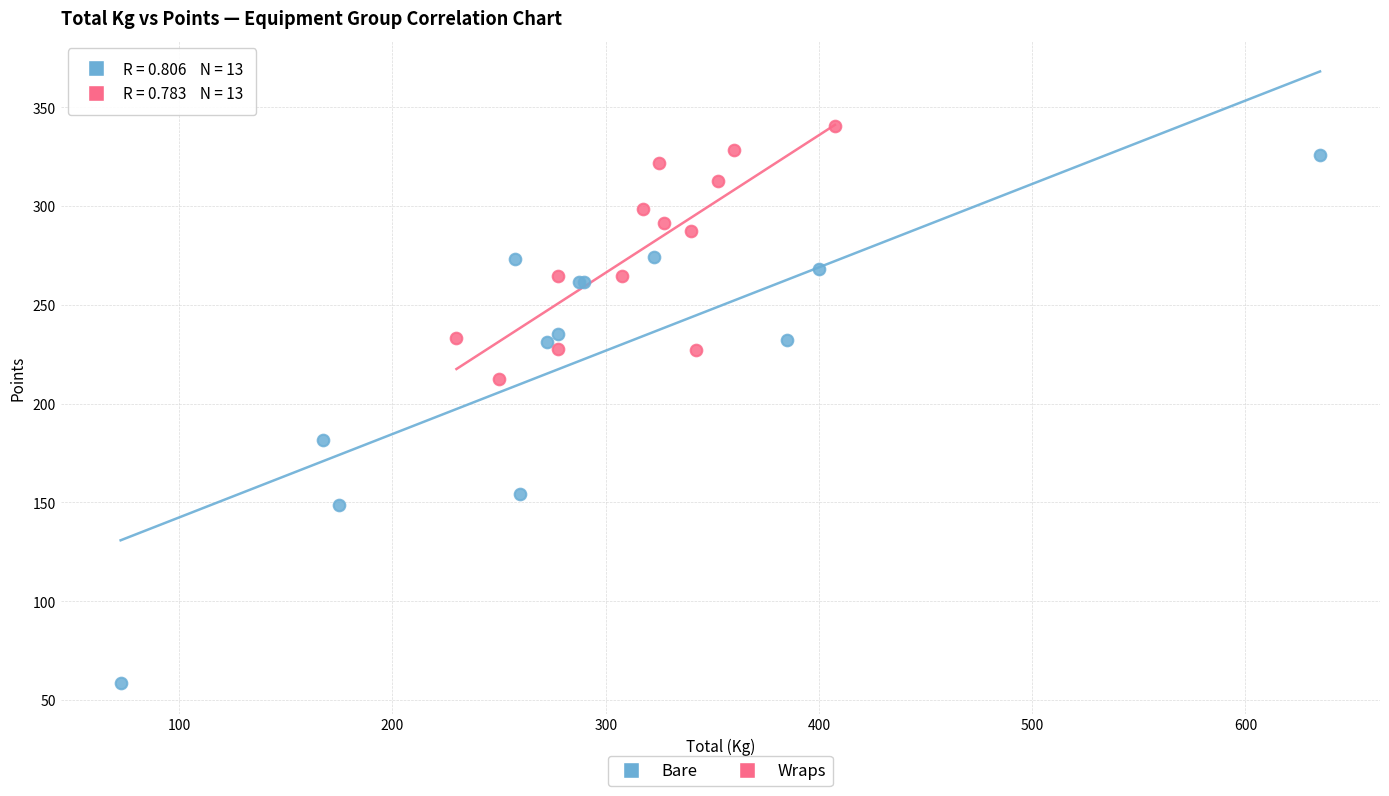

What are all the series names shown in the legend?

Bare, Wraps